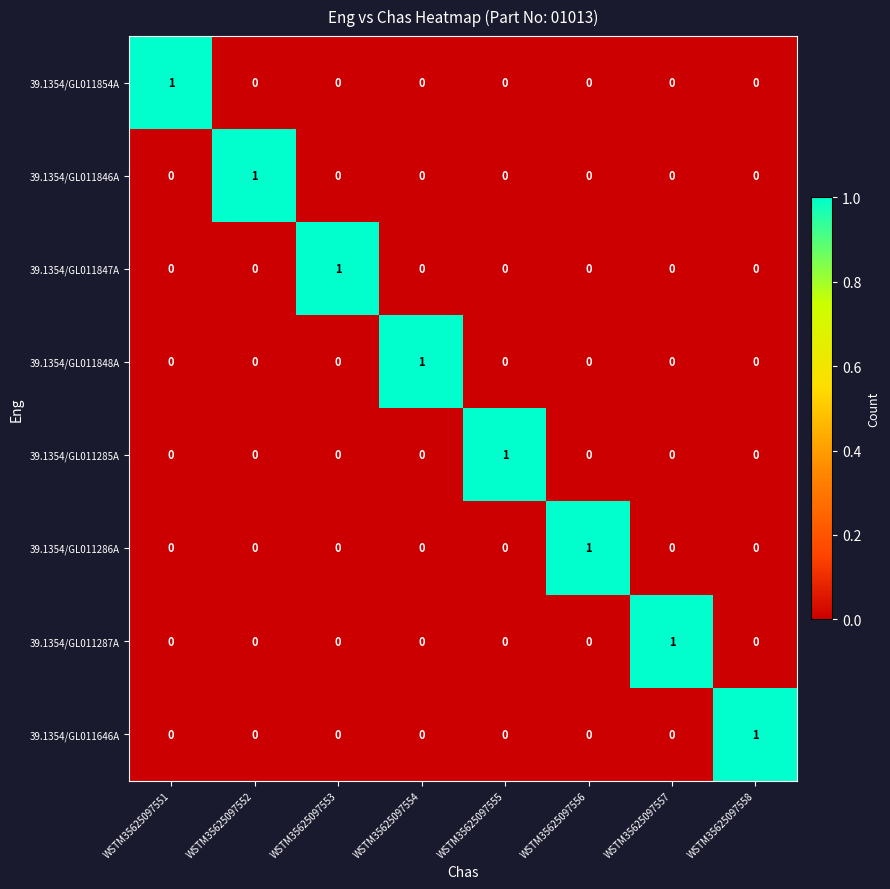

At how many categories does at least one series exceed 0?

8